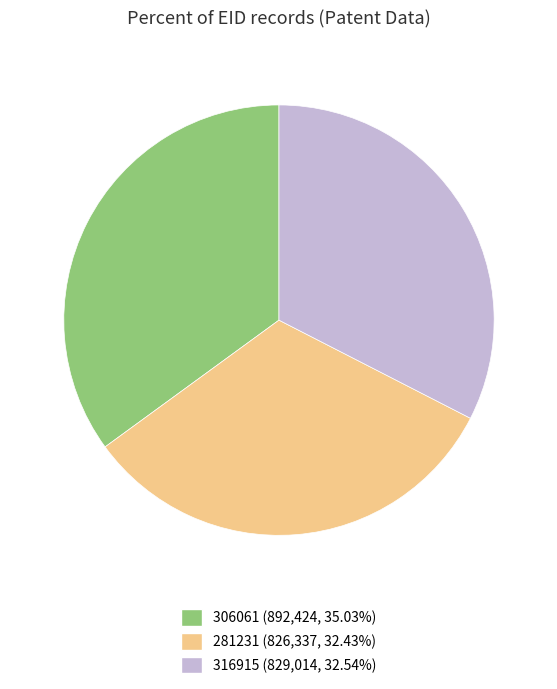

How many segments does this pie chart have?

3